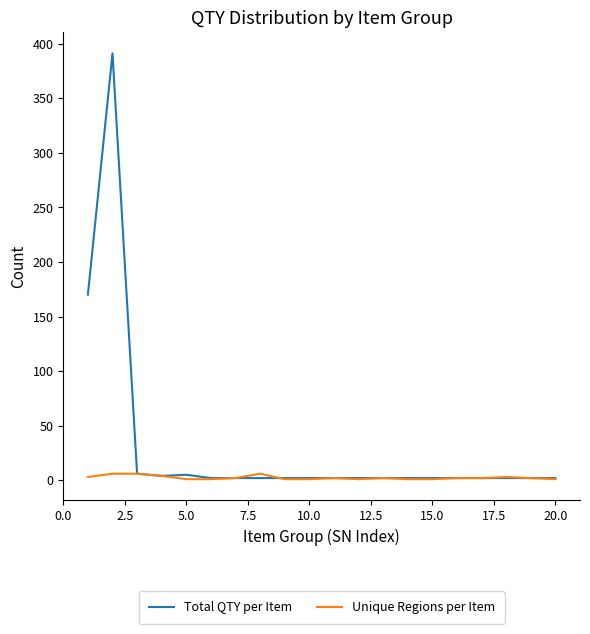

Which series has the widest spread of values?

Total QTY per Item